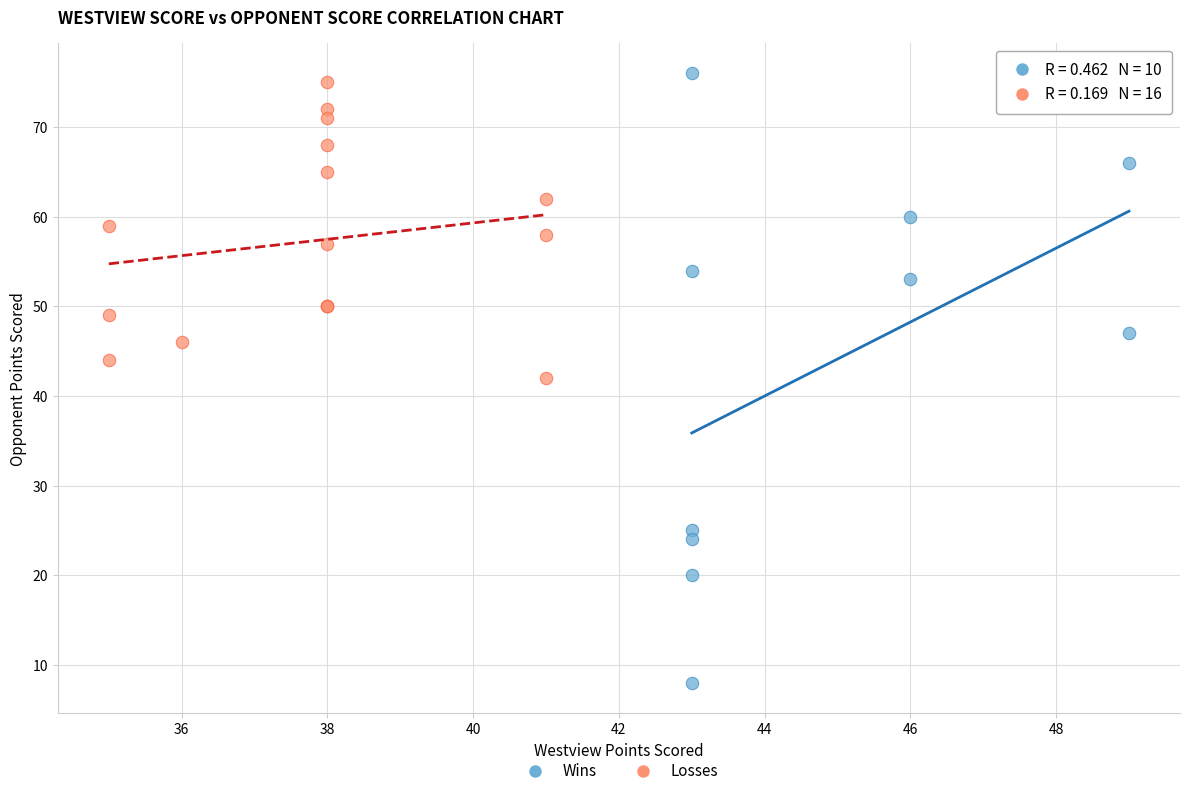

Which series contains the lowest Y value?

Wins